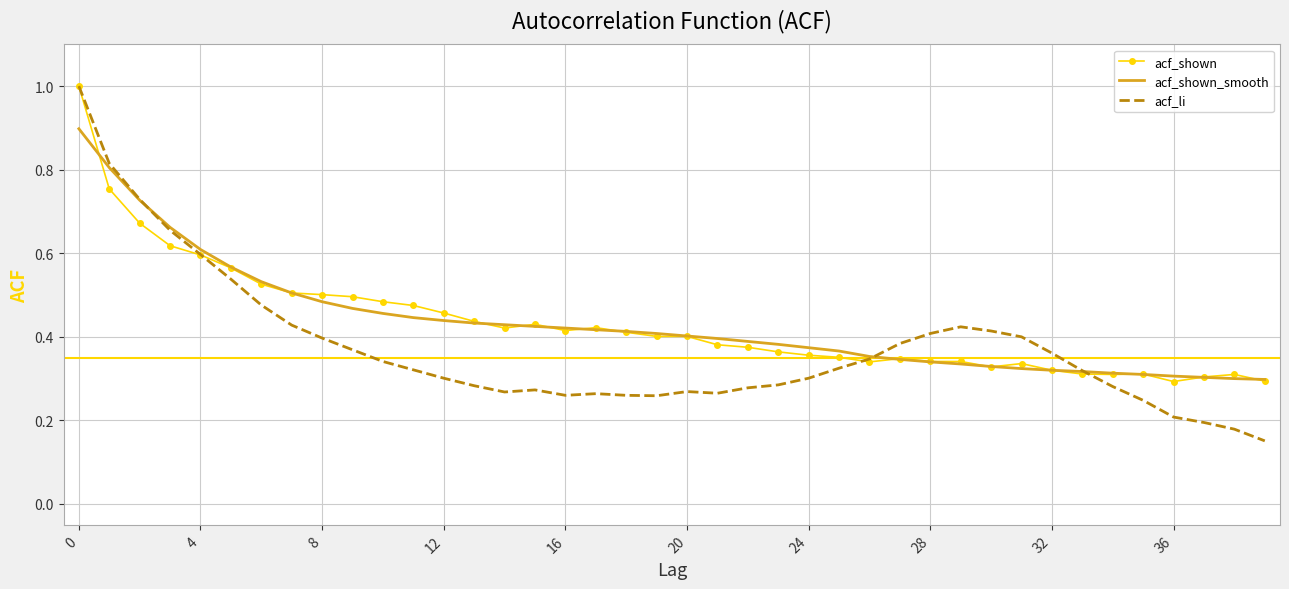

Which series has the widest spread of values?

acf_li